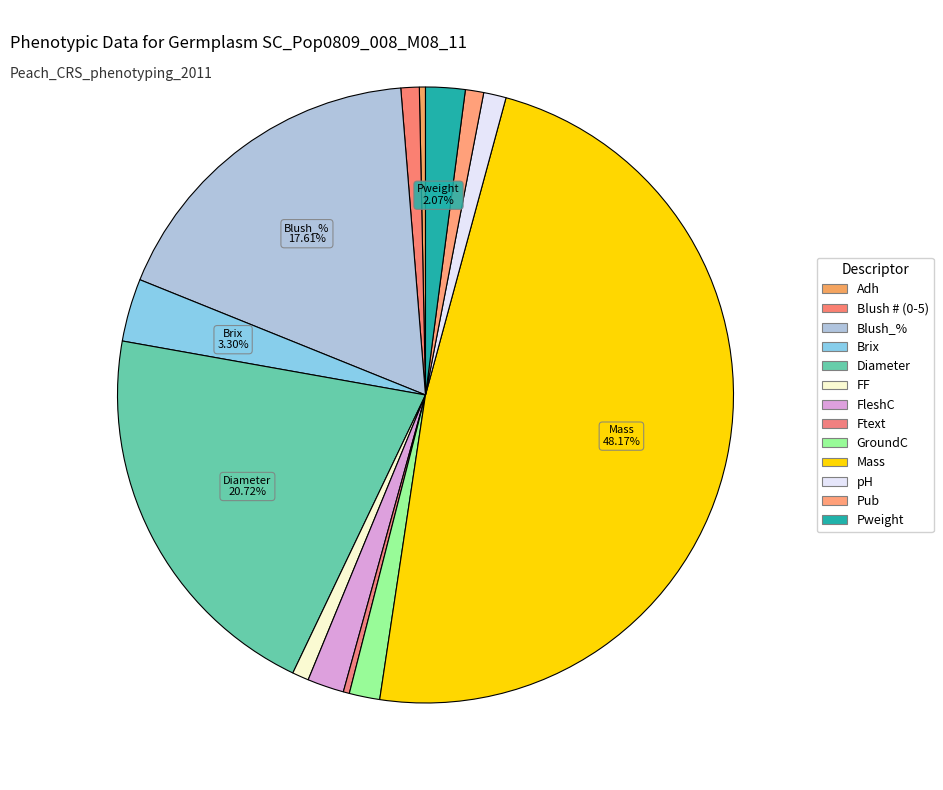

What percentage is NOT represented by Brix?

96.7%